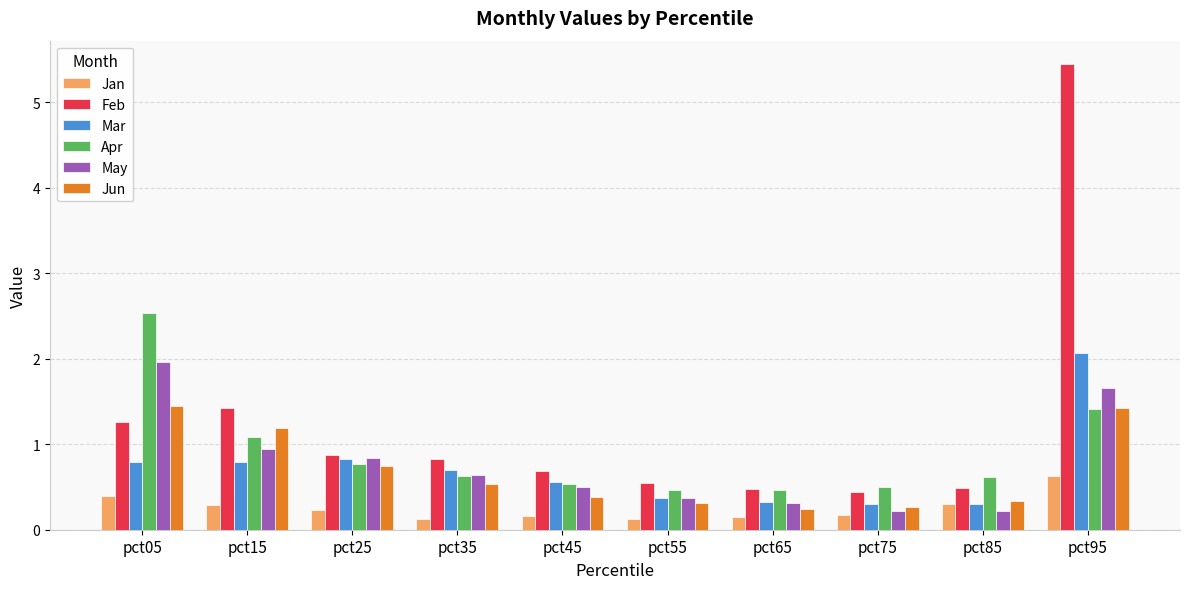

What is the spread (max minus min) of values at pct75?

0.3